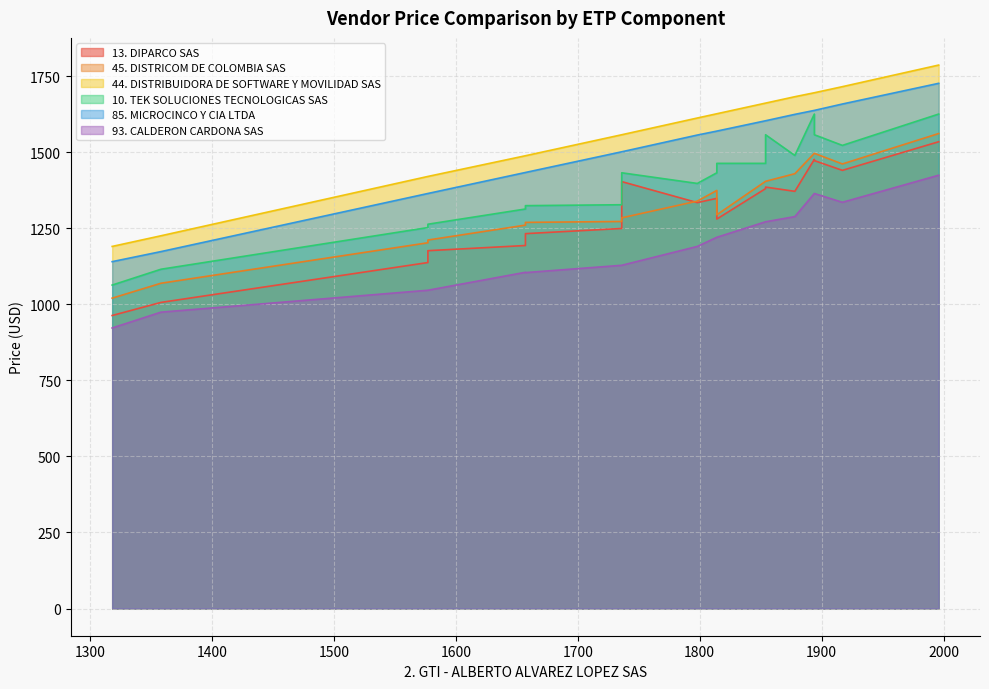

What is the minimum value shown in the chart?

922